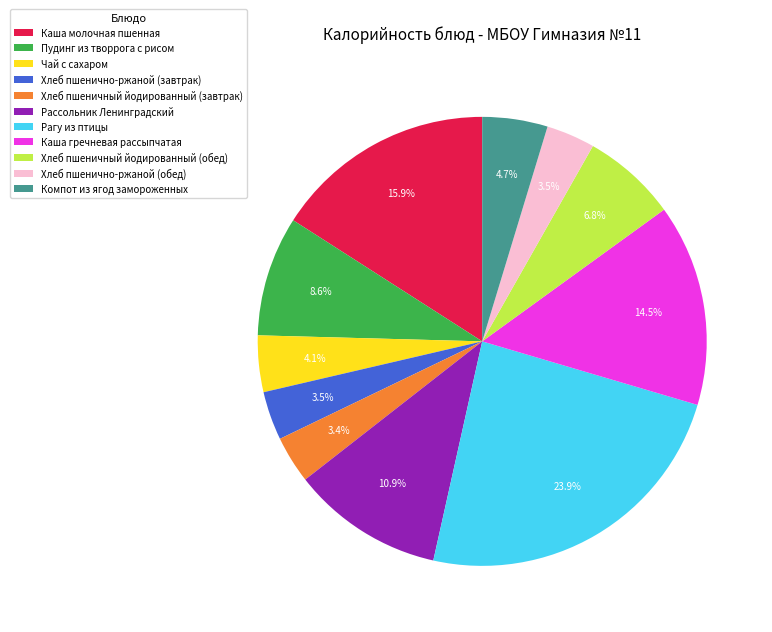

How much of the chart is everything except Пудинг из творрога с рисом?

91.4%